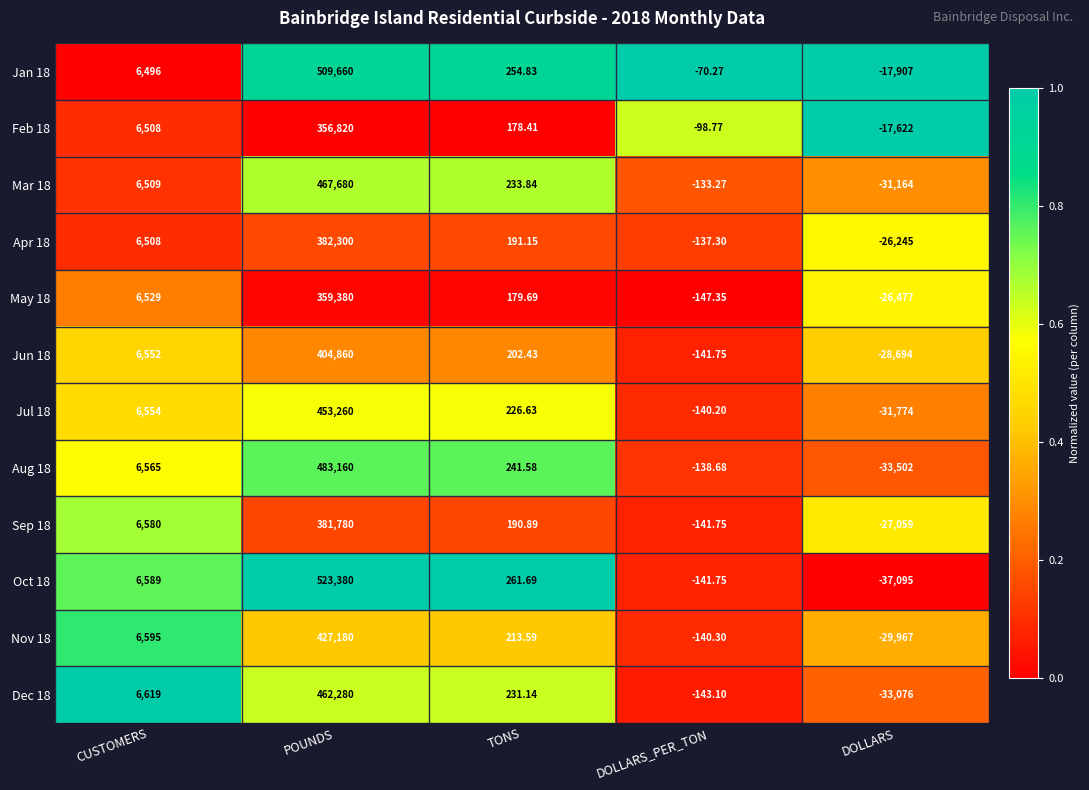

How many series are shown in this chart?

12